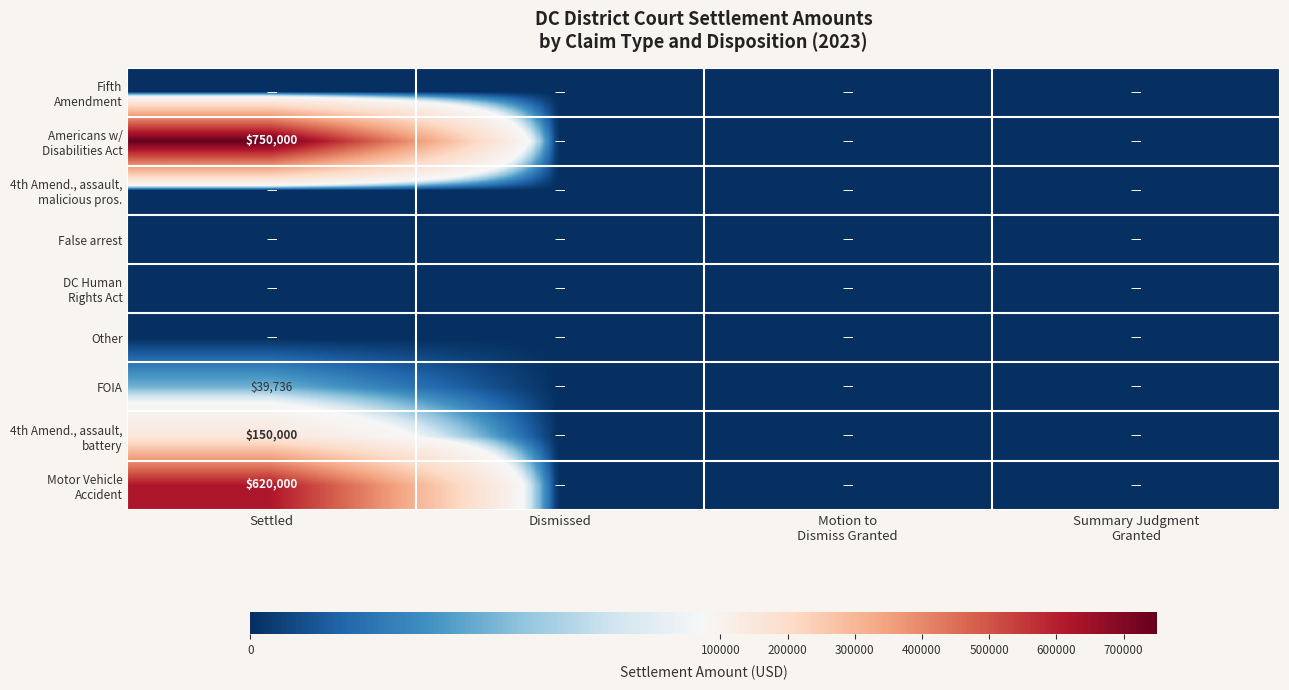

Is it true that 4th Amend., assault, battery equals 150000.0 at Settled?

True